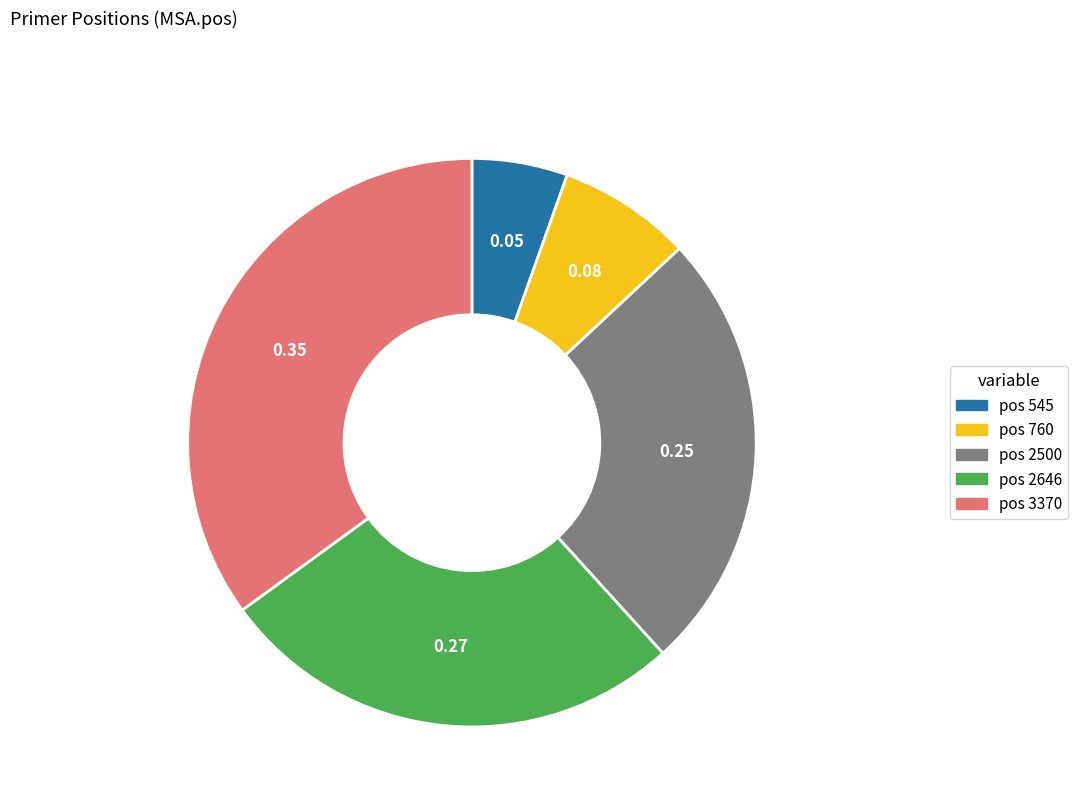

Does any single category account for the majority?

No